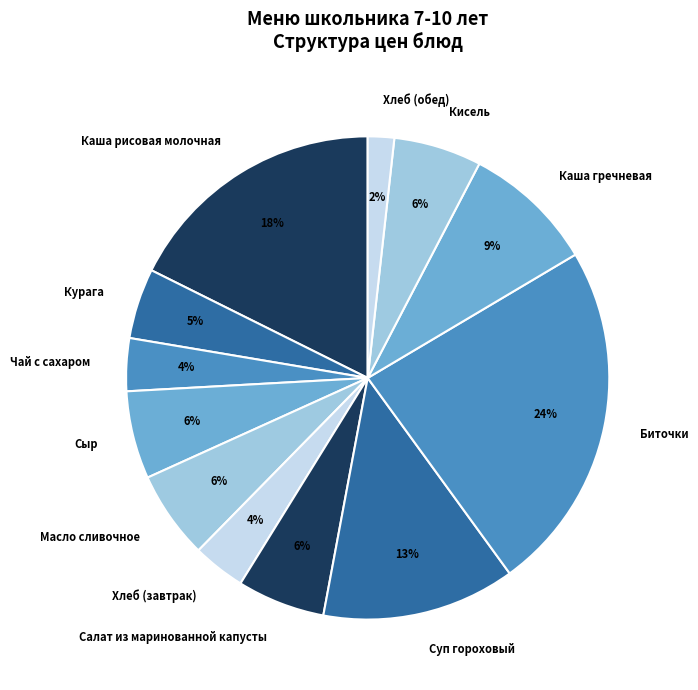

To the nearest percent, what is the average slice percentage?

8%